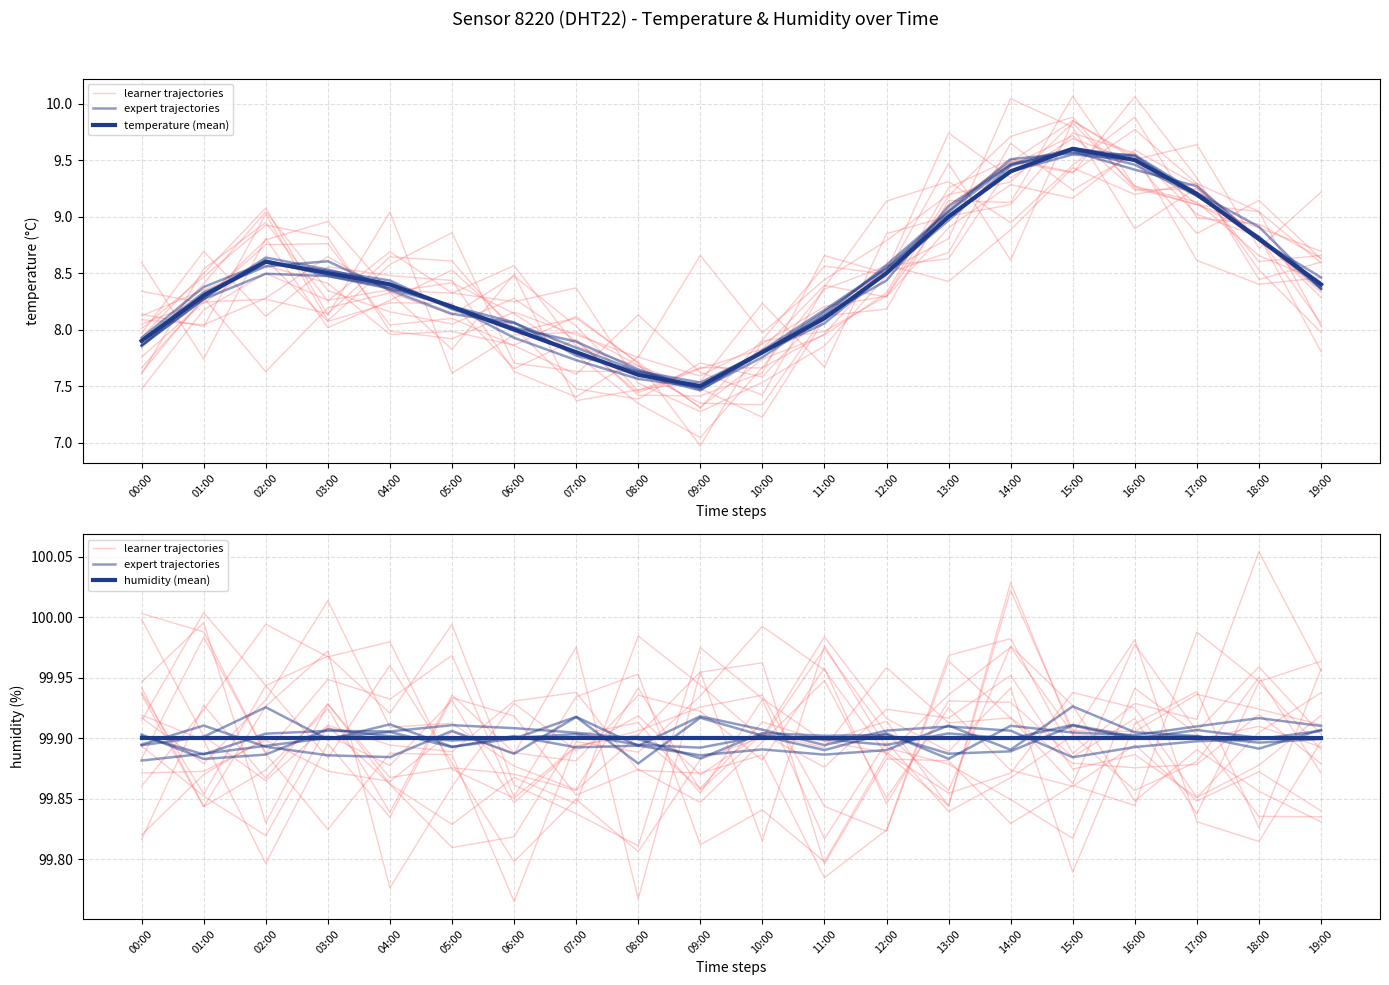

What is the approximate value of temperature (mean) at 12:00?

8.5